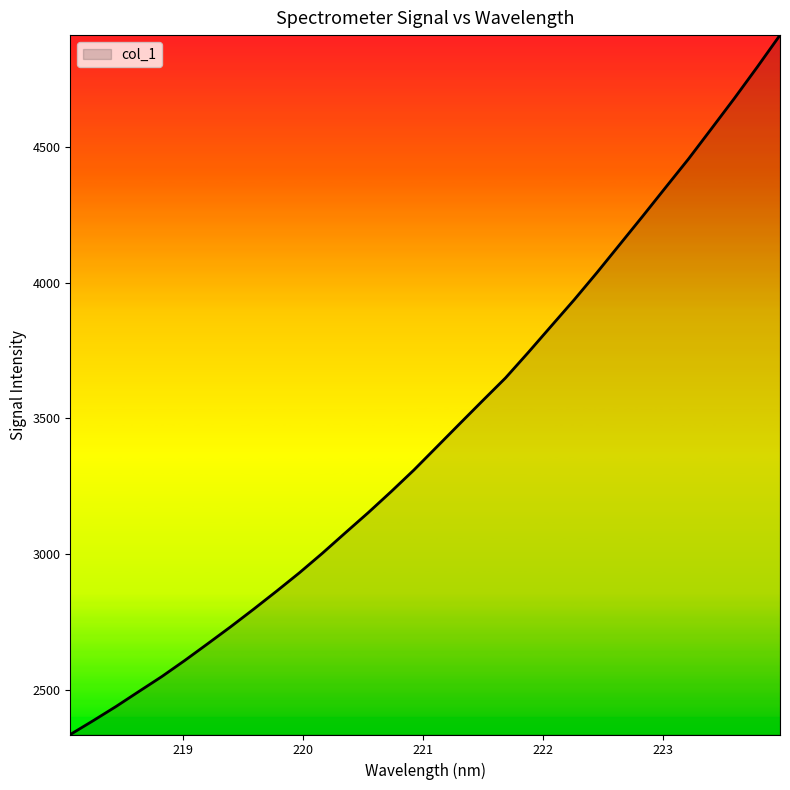

What is the smallest value displayed?

2335.6